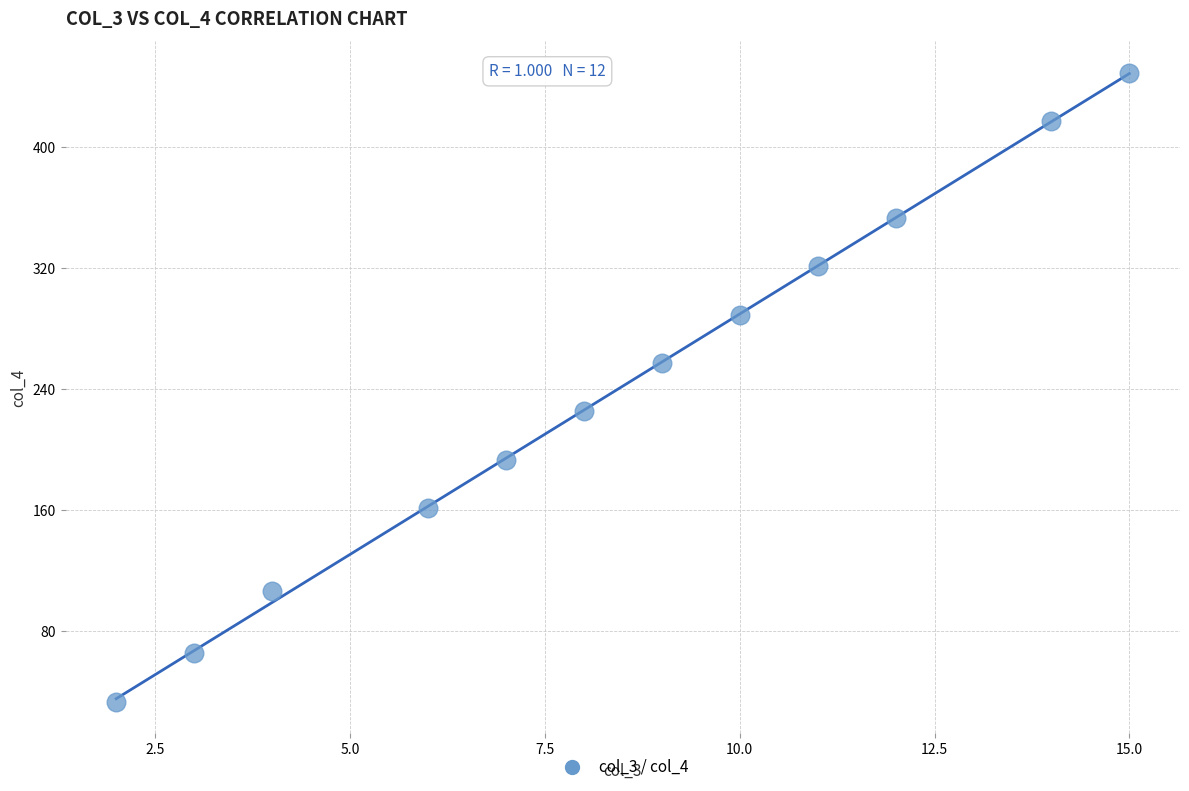

What is the average X value?

8